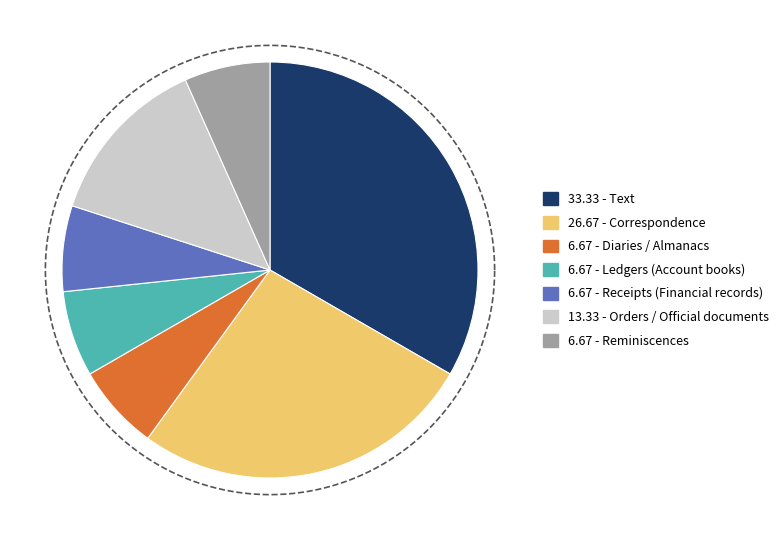

Does Reminiscences represent more than half of the total?

No